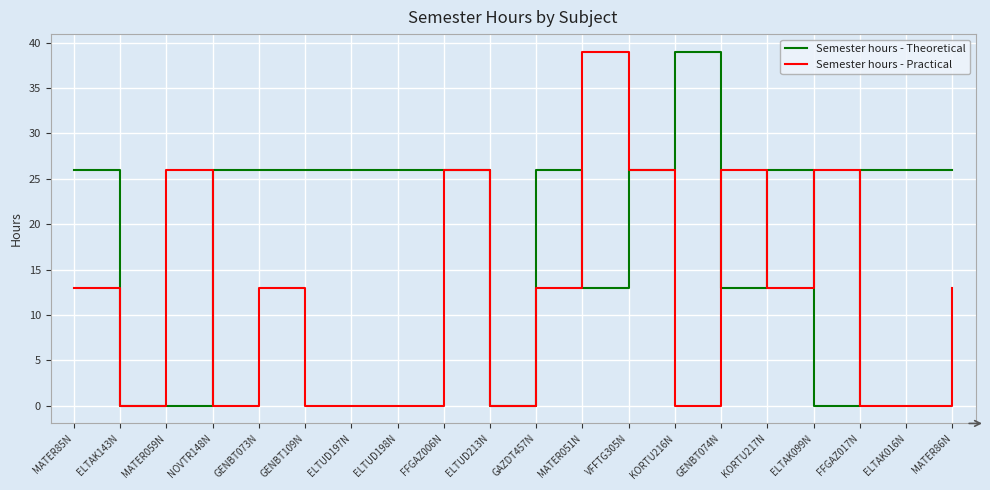

What is the difference between the second highest and minimum values in the Semester hours - Theoretical series?

26